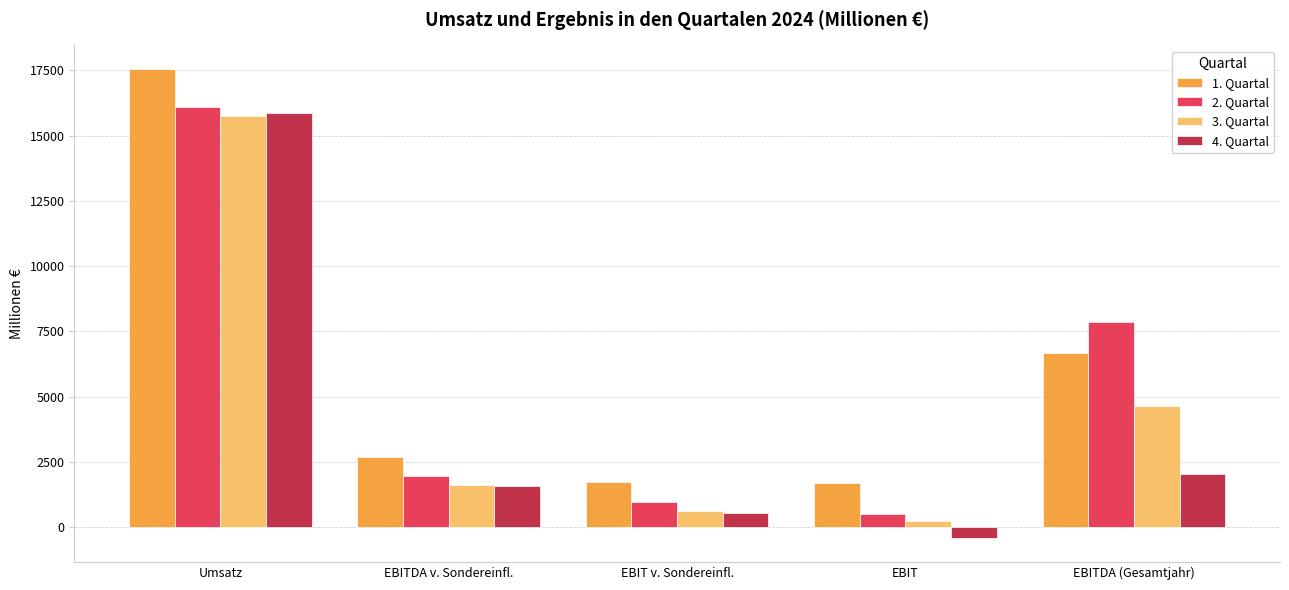

At which label does 2. Quartal first exceed 1957?

Umsatz